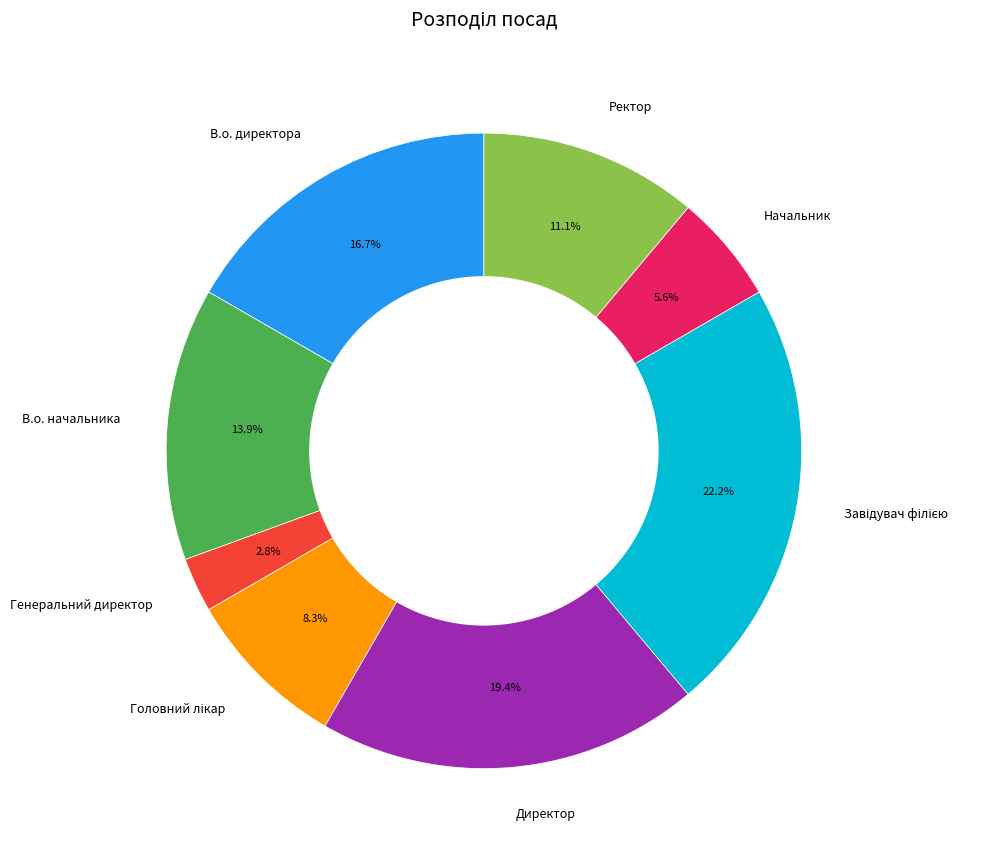

Does В.о. директора account for over 50% of the chart?

No